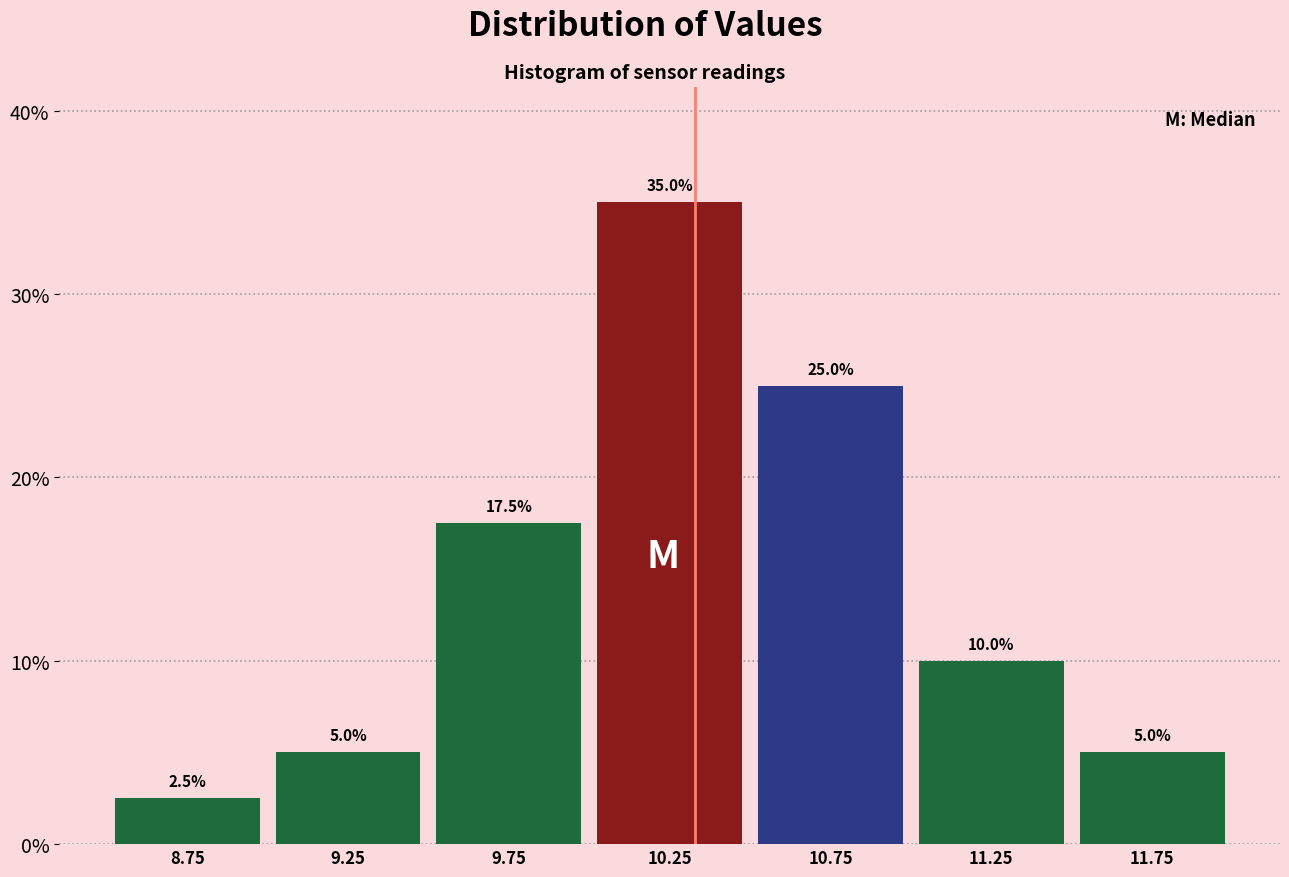

How tall is the bar that spans 9.5 to 10.0 on the x-axis?

17.5